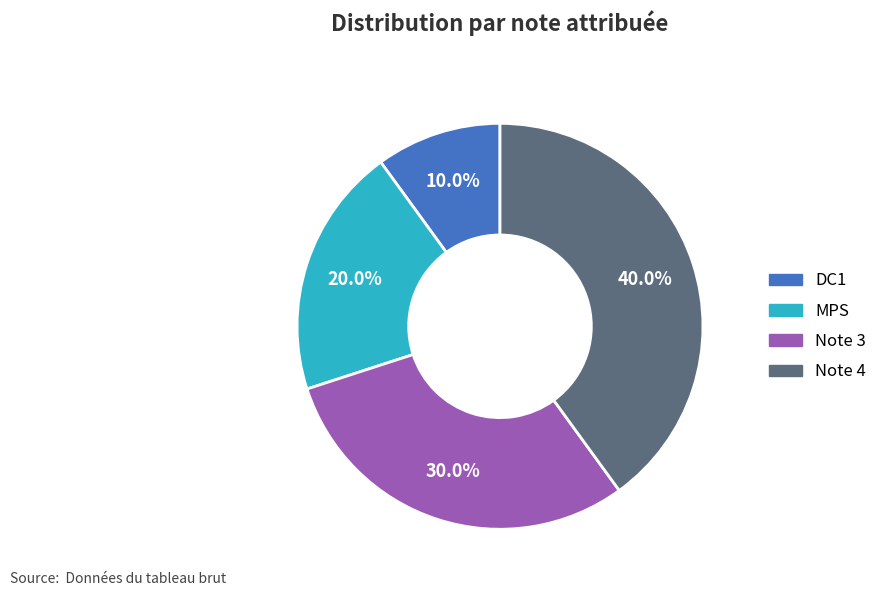

To the nearest percent, what is the combined percentage of DC1 and MPS?

30%